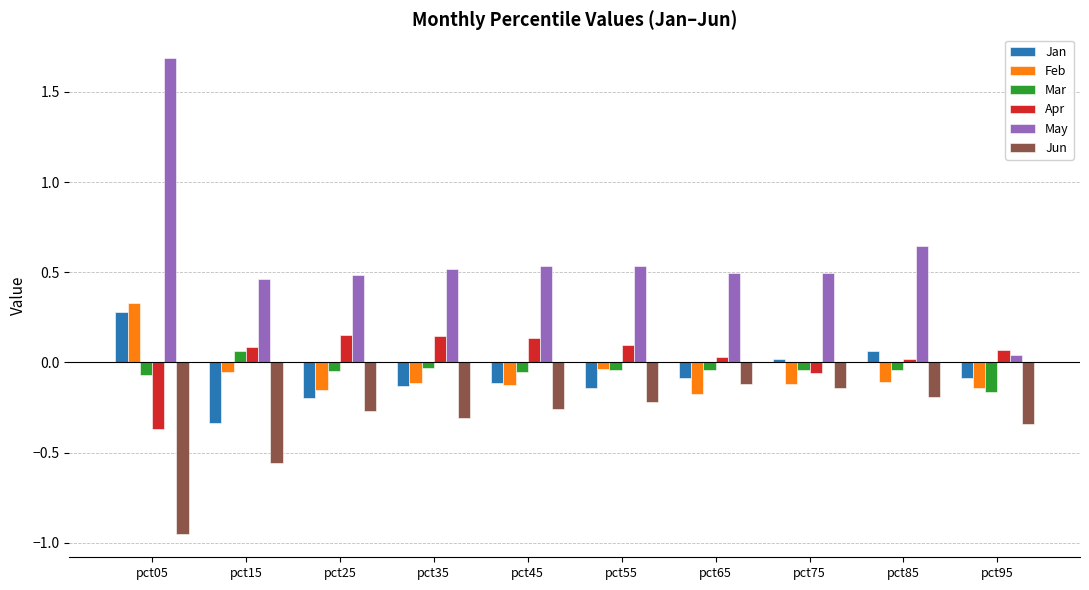

How many positive values does the Jan series have?

3